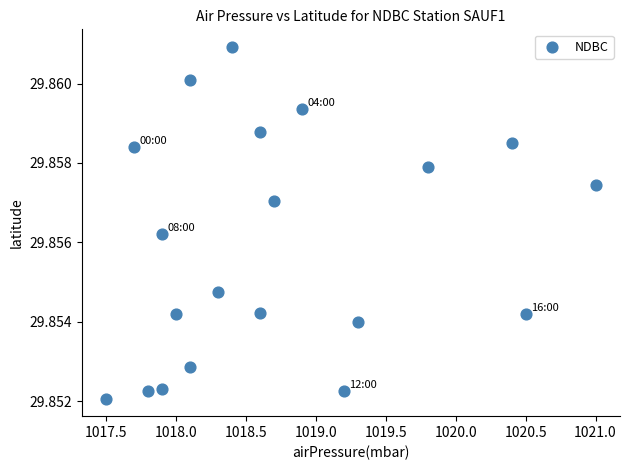

What is the range of X values (max minus min)?

3.5